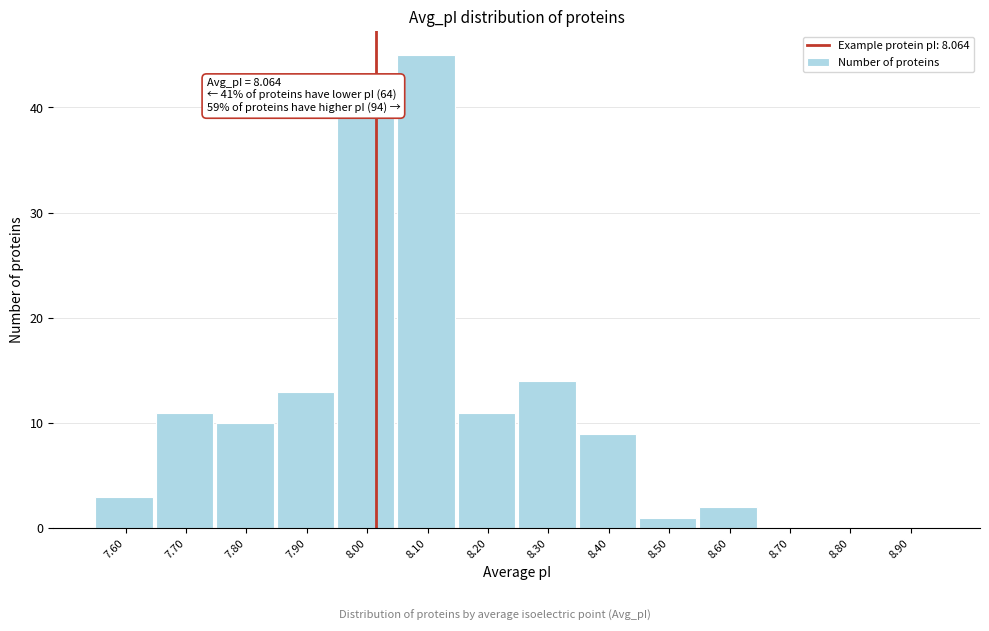

Reading left to right, transcribe all the data shown in this chart.

7.60=3	7.70=11	7.80=10	7.90=13	8.00=39	8.10=45	8.20=11	8.30=14	8.40=9	8.50=1	8.60=2	8.70=0	8.80=0	8.90=0